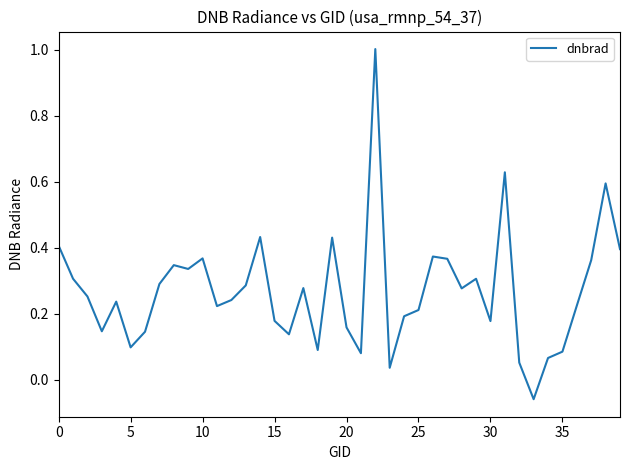

What is the difference between the maximum and minimum values?

1.1